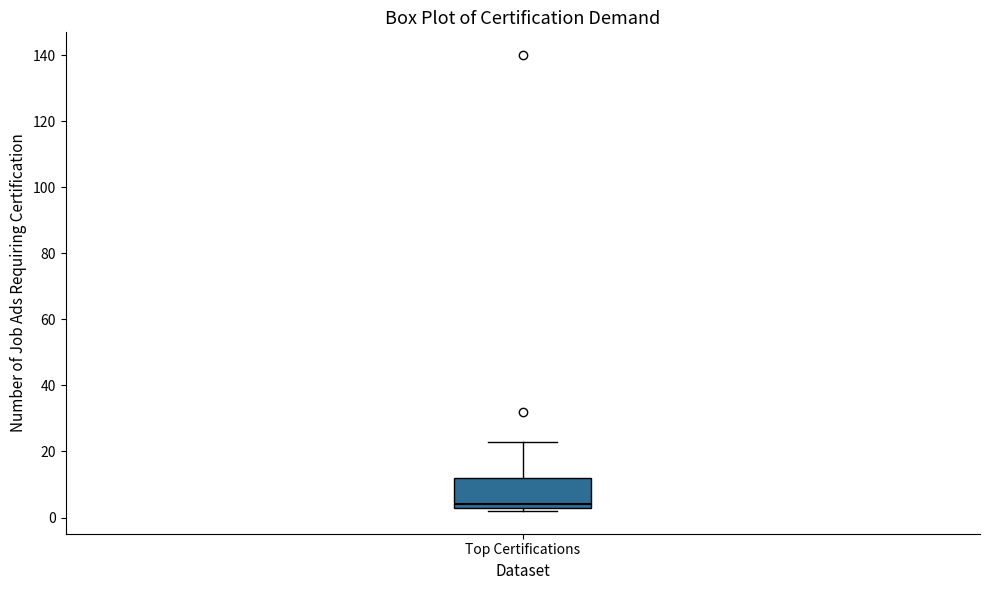

Transcribe this box plot: give where the median line is, the range the box spans, and where the two whiskers end, as read against the y-axis. The values are not printed on the chart, so give them approximately, as read against the axis.

median 4 (just above the box's lower edge), box 4 to 12, whiskers 2 to 24